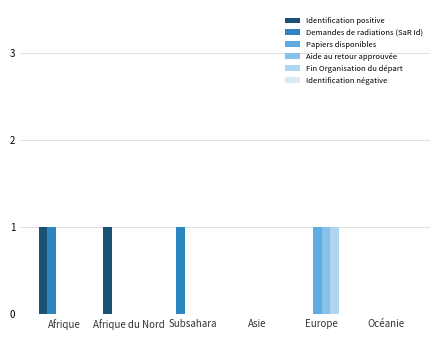

The value of Aide au retour approuvée at Océanie is -1. True or false?

False